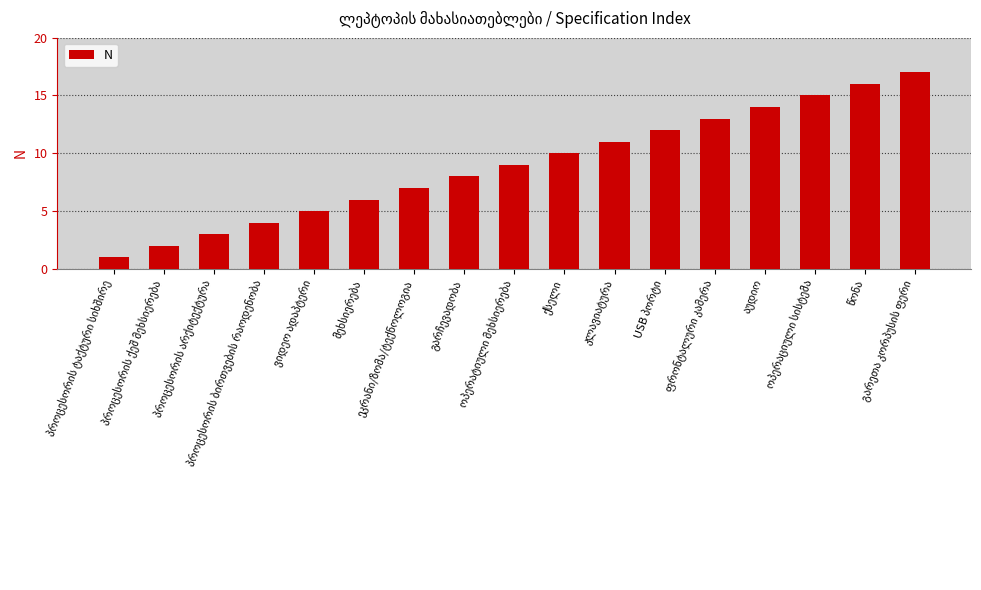

What is the difference between the second highest and second lowest values?

14